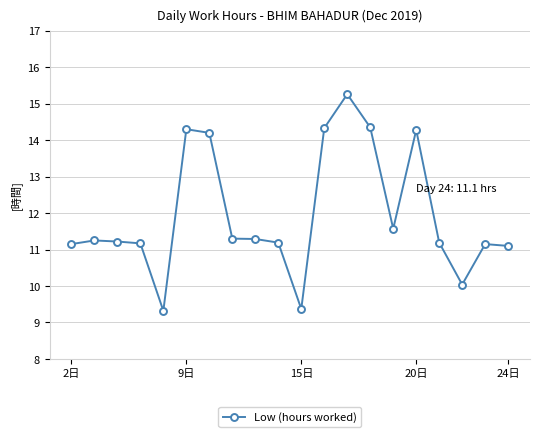

What is the average value?

12.0